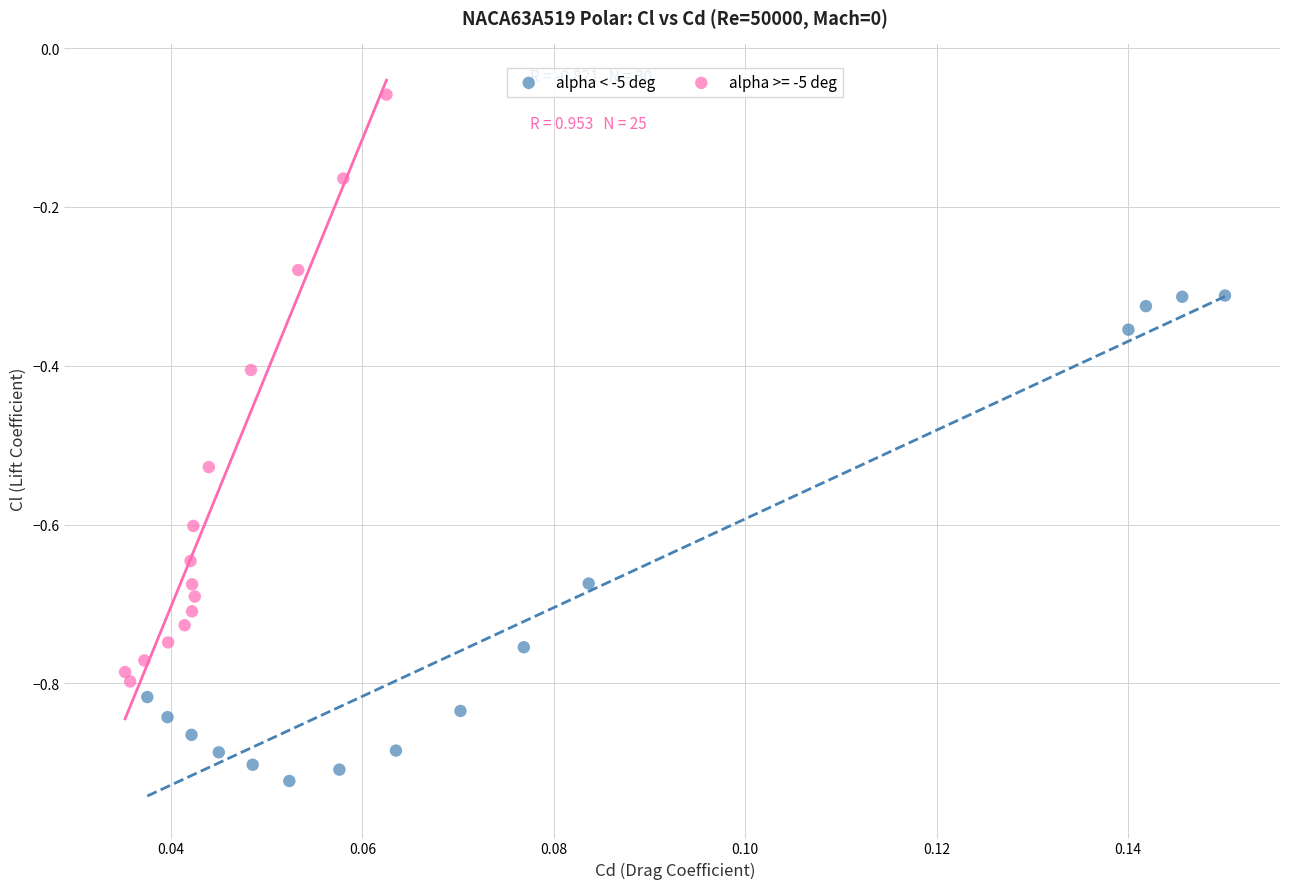

Which series has the largest Y range (max minus min)?

alpha >= -5 deg